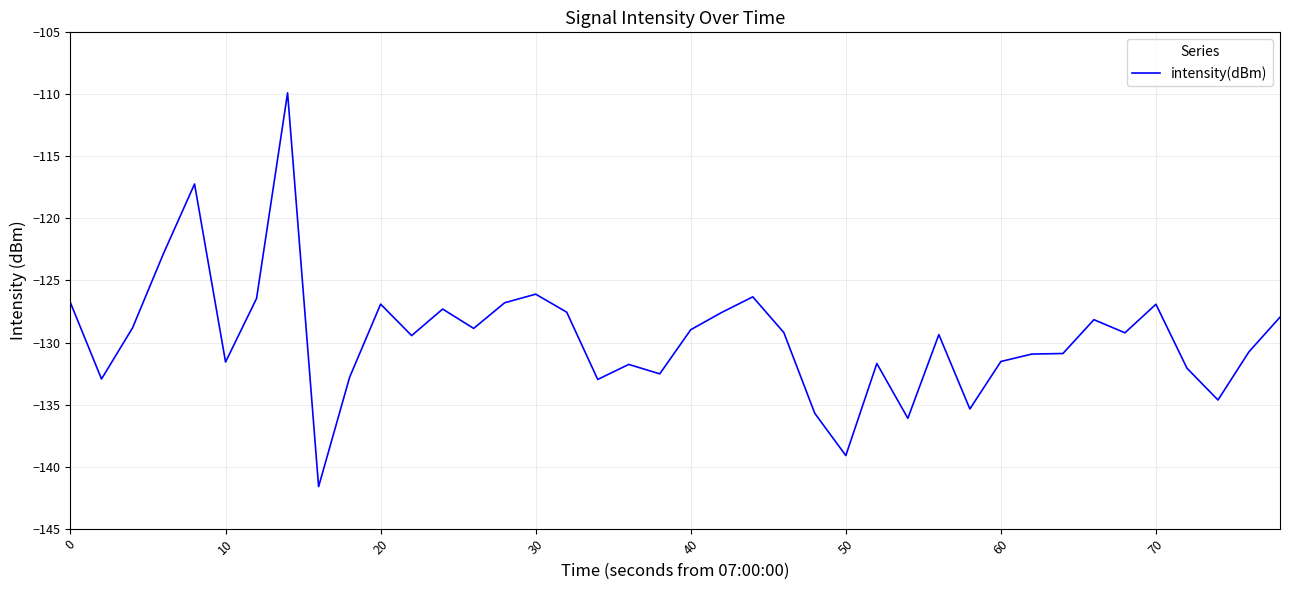

Does the chart have visible grid lines?

Yes